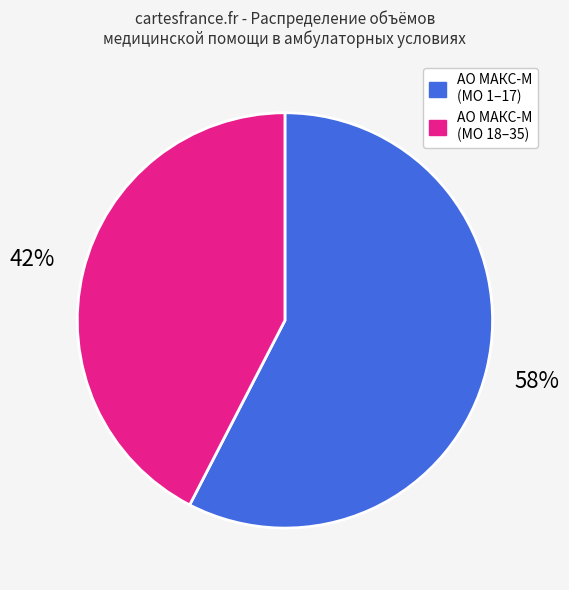

Approximately how many times larger is the value at АО МАКС-М (МО 1–17) compared to АО МАКС-М (МО 18–35)?

1.4